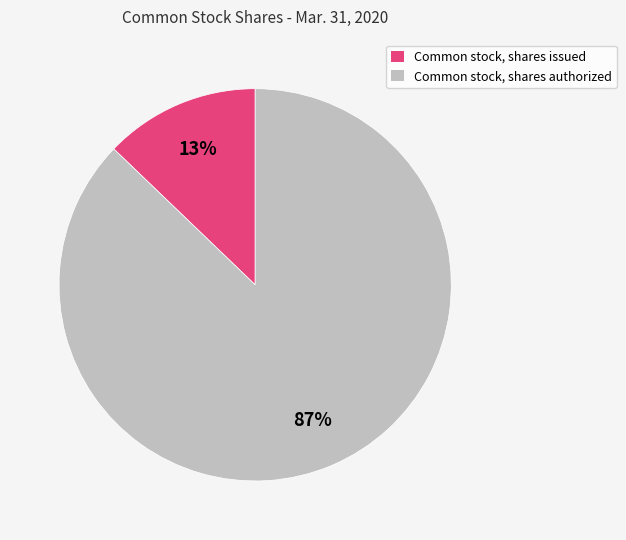

Is it true that Common stock, shares issued is 13% of the pie?

True